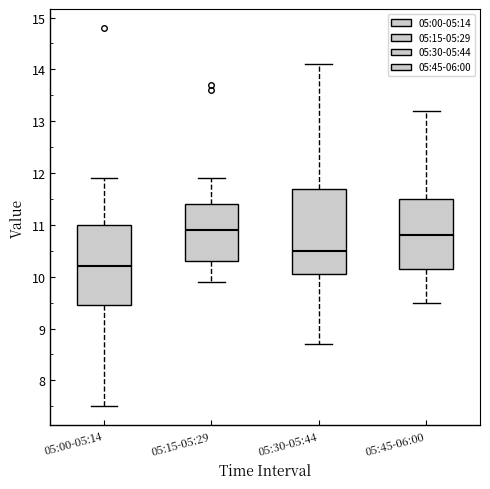

Where is the lower edge of the box for 05:45-06:00 on the y-axis? The values are not printed on the chart, so give them approximately, as read against the axis.

10.2